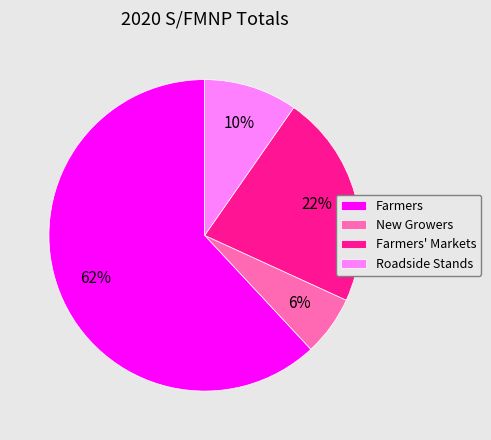

Do Farmers' Markets and Farmers together represent more than half of the pie?

Yes